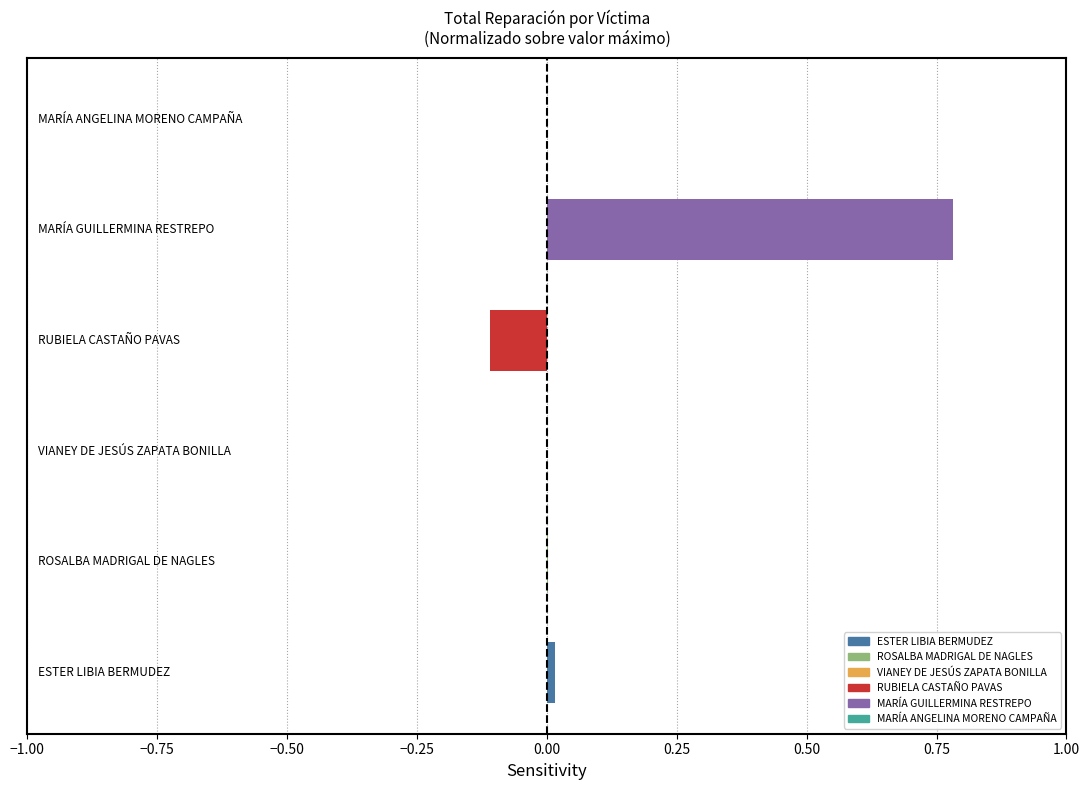

What is the maximum value shown in the chart?

0.8